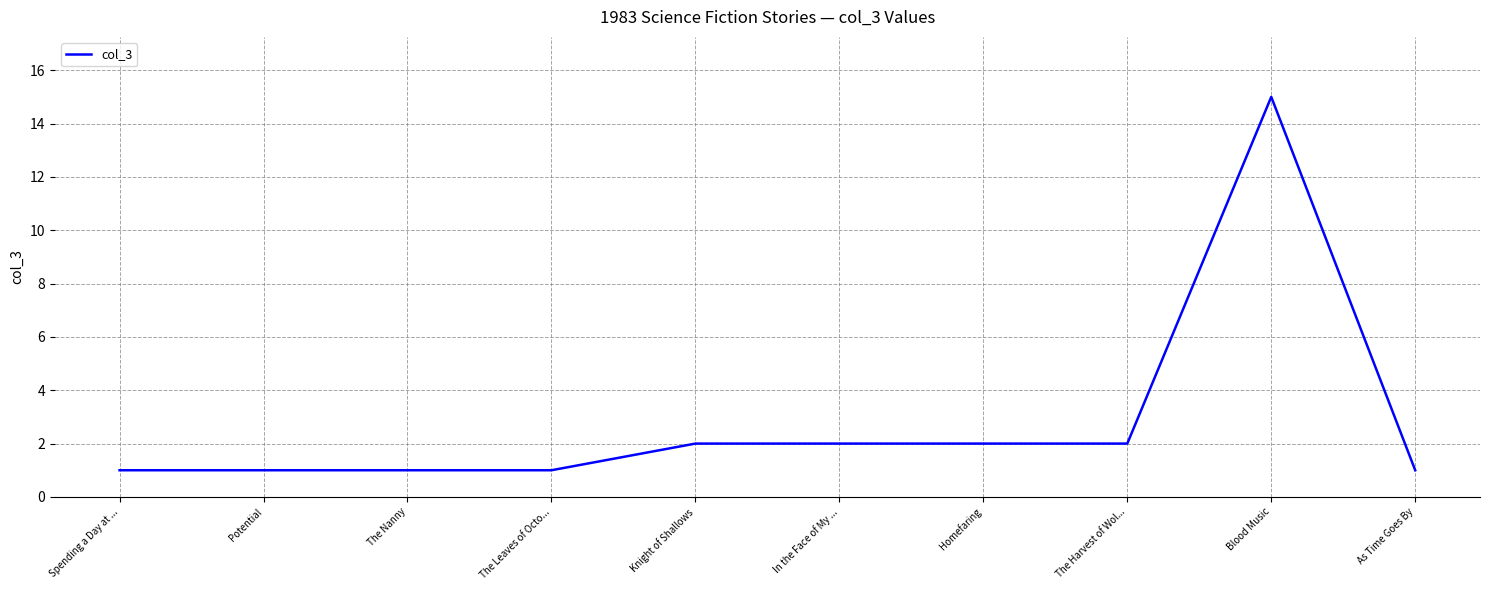

True or false: the data shows 2 at In the Face of My ....

True